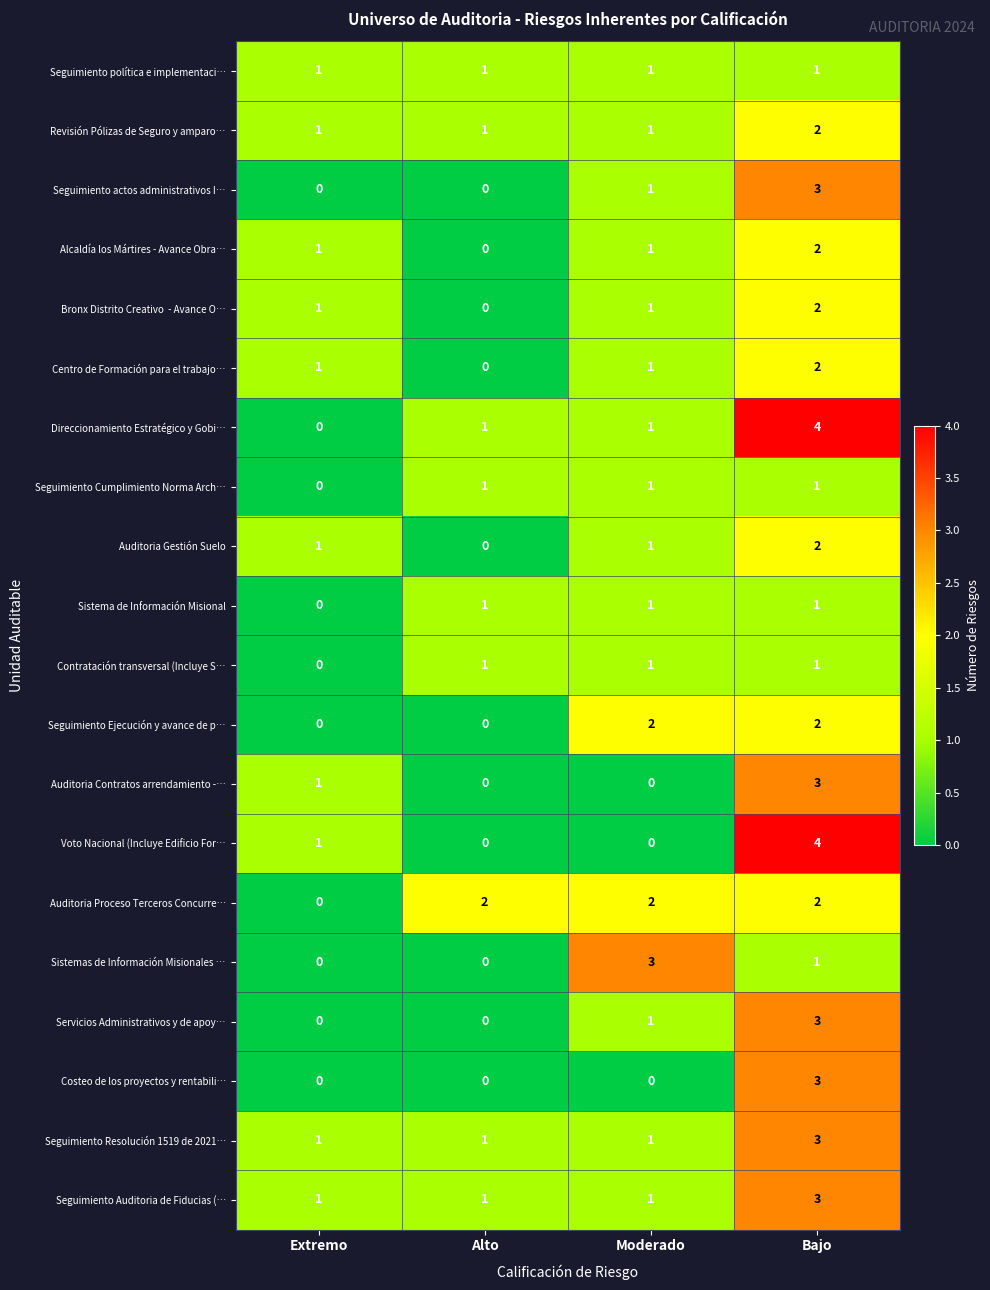

What is the greatest value displayed?

4